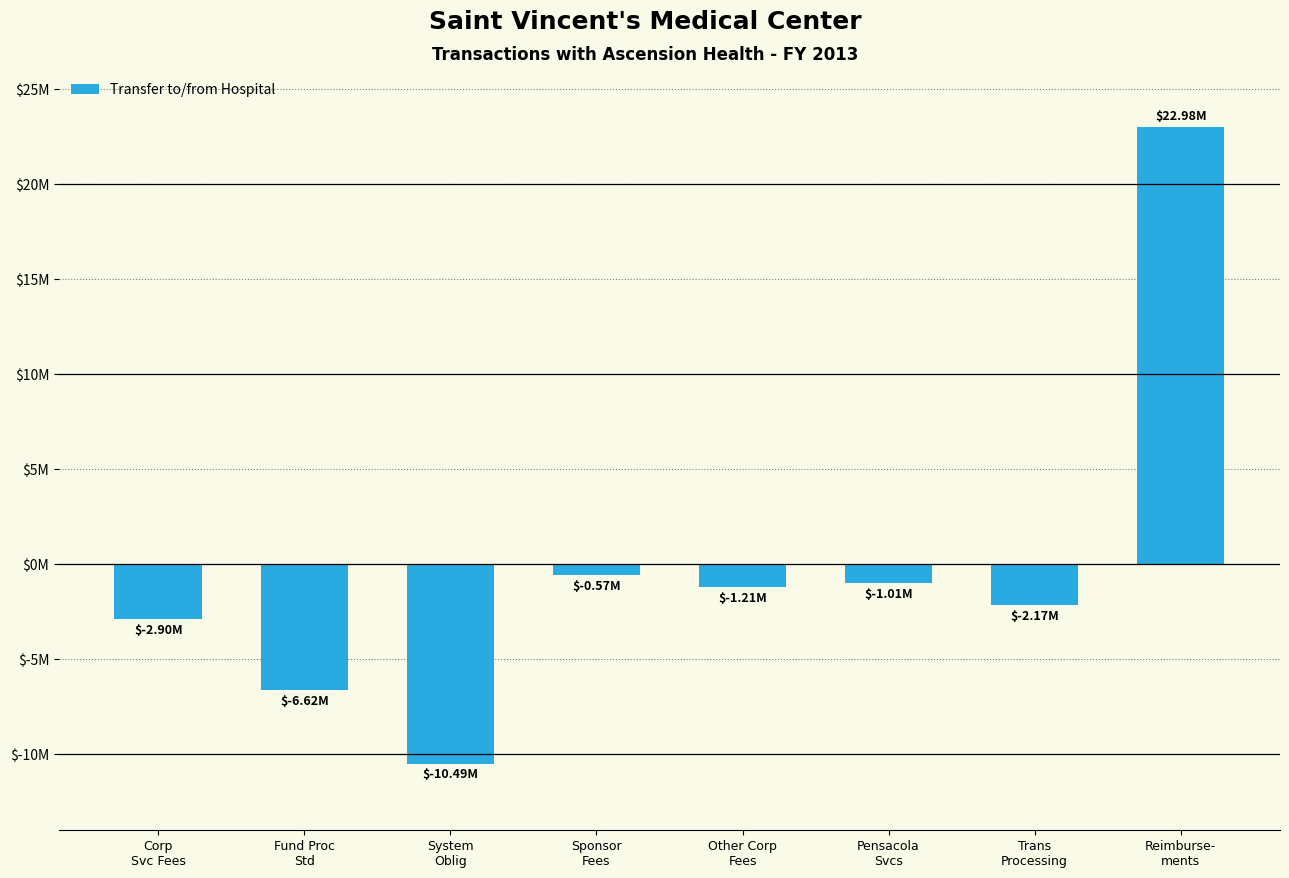

What is the minimum value shown in the chart?

-10494000